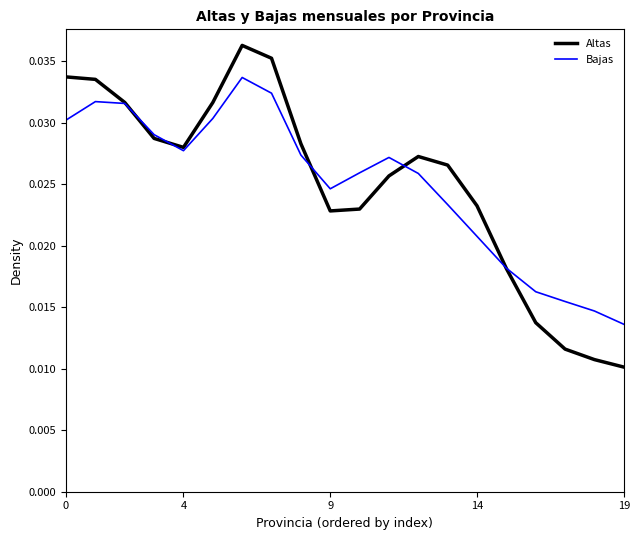

What are all the series names shown in the legend?

Altas, Bajas